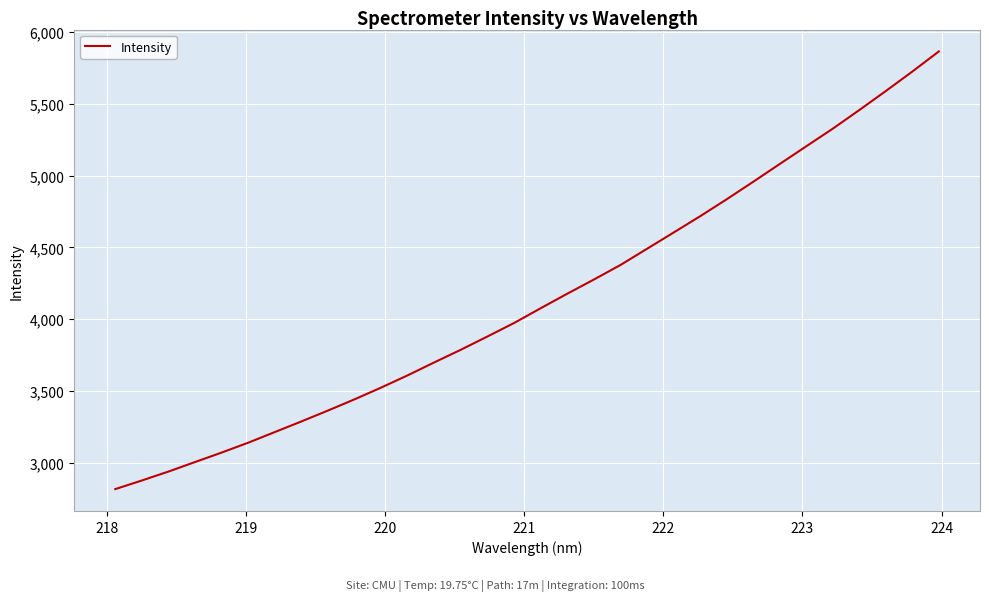

What is the smallest value displayed?

2819.0